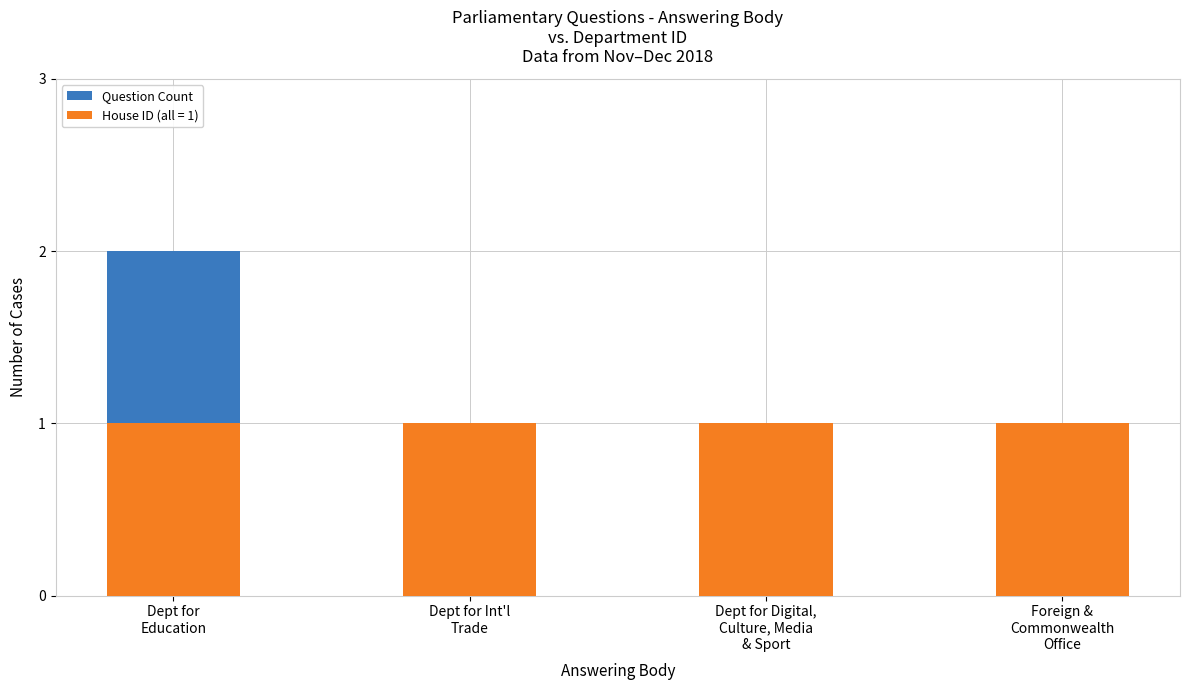

What is the maximum value shown in the chart?

2